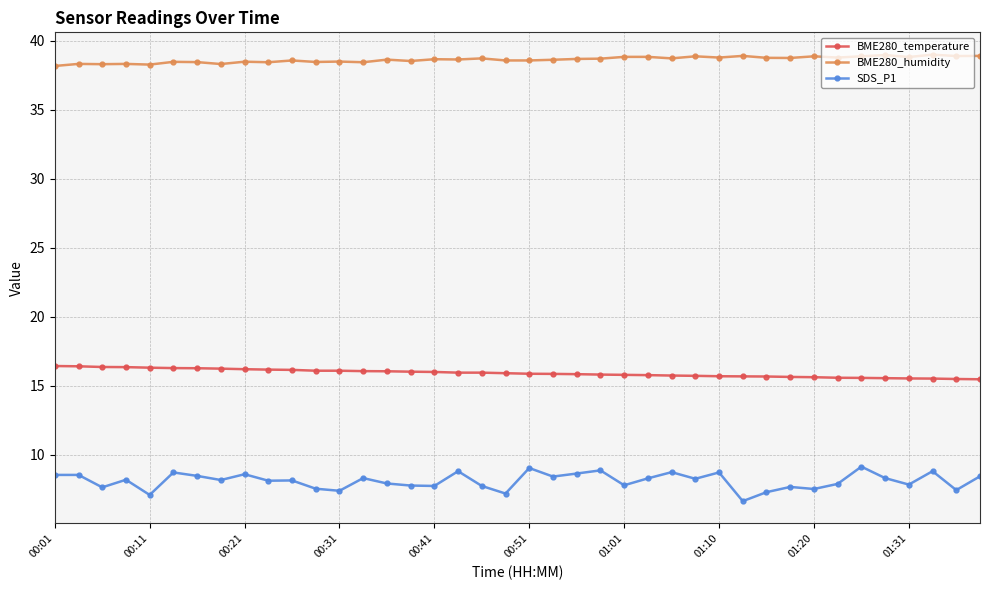

What is the difference between the maximum and second lowest values in the BME280_temperature series?

0.9